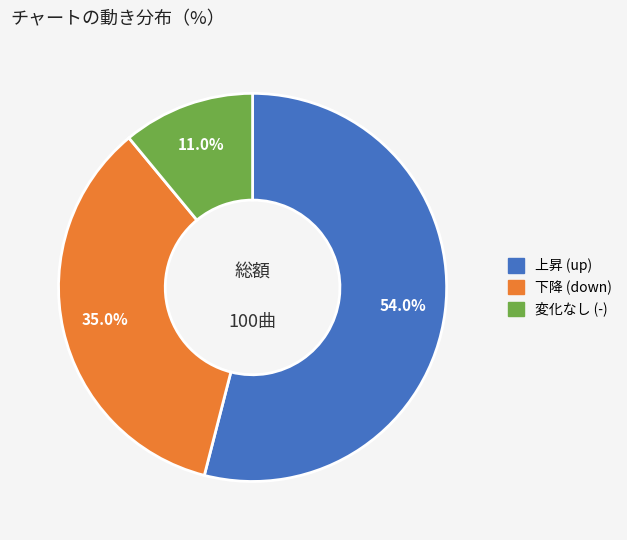

Is there any slice that represents more than half of the pie?

Yes